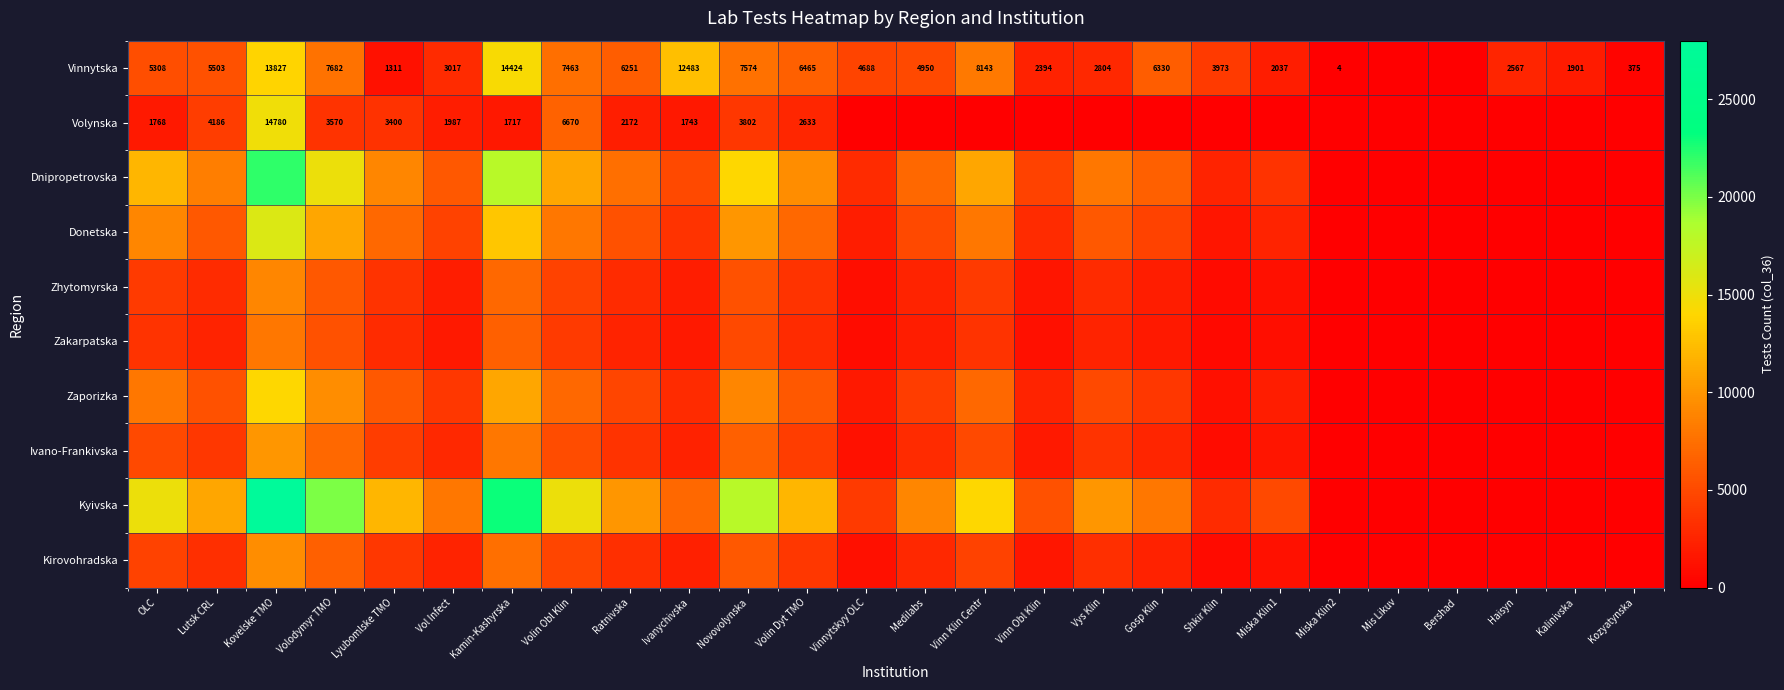

What is the total value across all series at Ratnivska?

48523